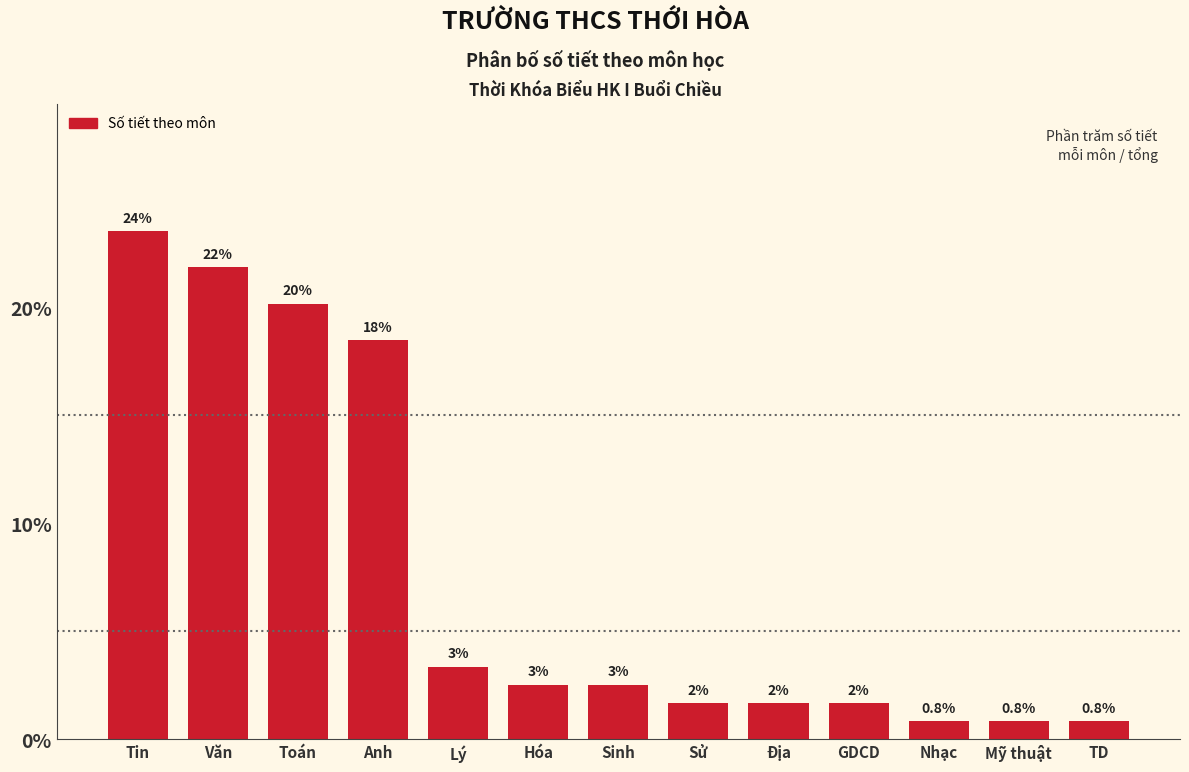

How many bars are there in total?

13